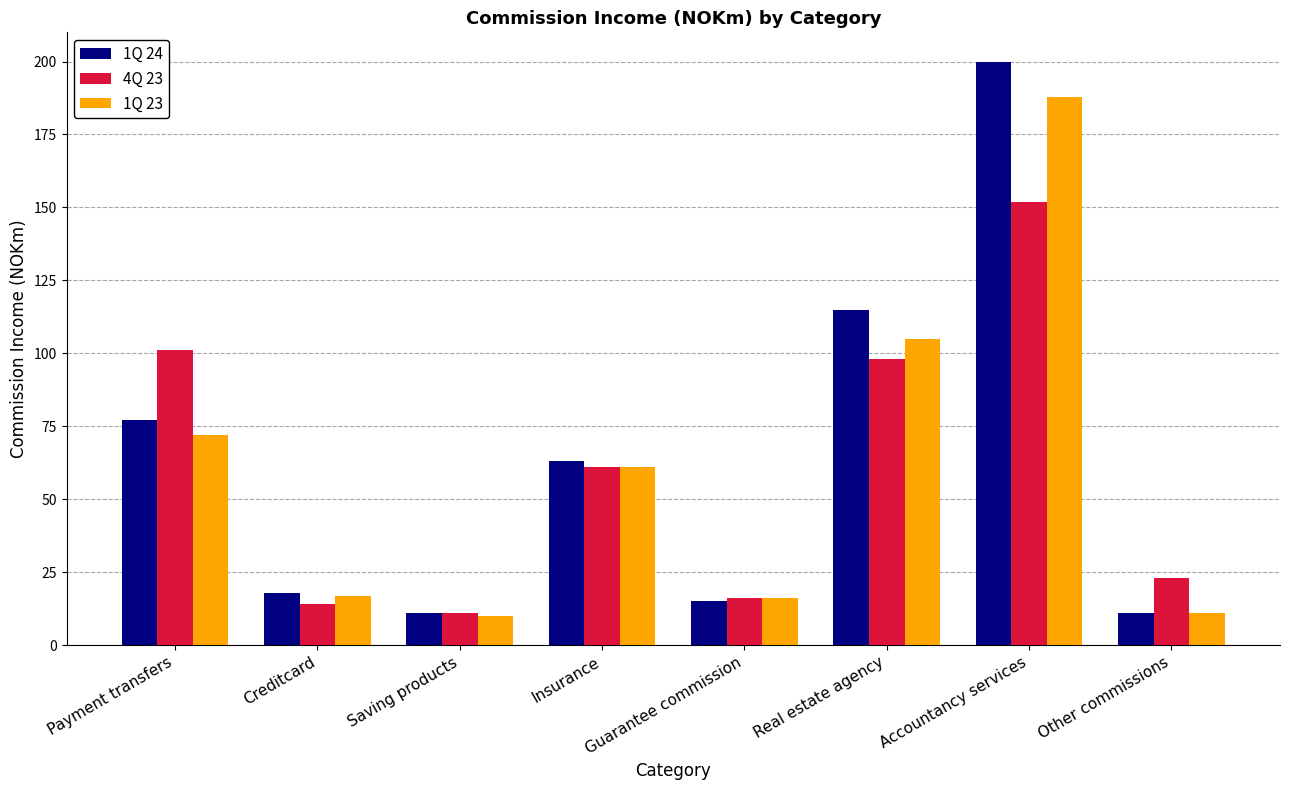

Reading right to left, list all the values displayed in this chart.

1Q 24: Other commissions=11	Accountancy services=200	Real estate agency=115	Guarantee commission=15	Insurance=63	Saving products=11	Creditcard=18	Payment transfers=77
4Q 23: Other commissions=23	Accountancy services=152	Real estate agency=98	Guarantee commission=16	Insurance=61	Saving products=11	Creditcard=14	Payment transfers=101
1Q 23: Other commissions=11	Accountancy services=188	Real estate agency=105	Guarantee commission=16	Insurance=61	Saving products=10	Creditcard=17	Payment transfers=72